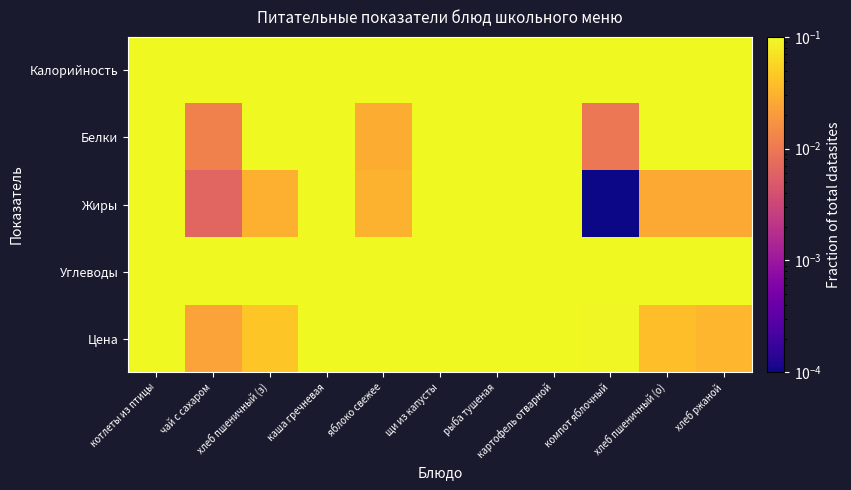

Which series has the largest total across all categories?

Калорийность